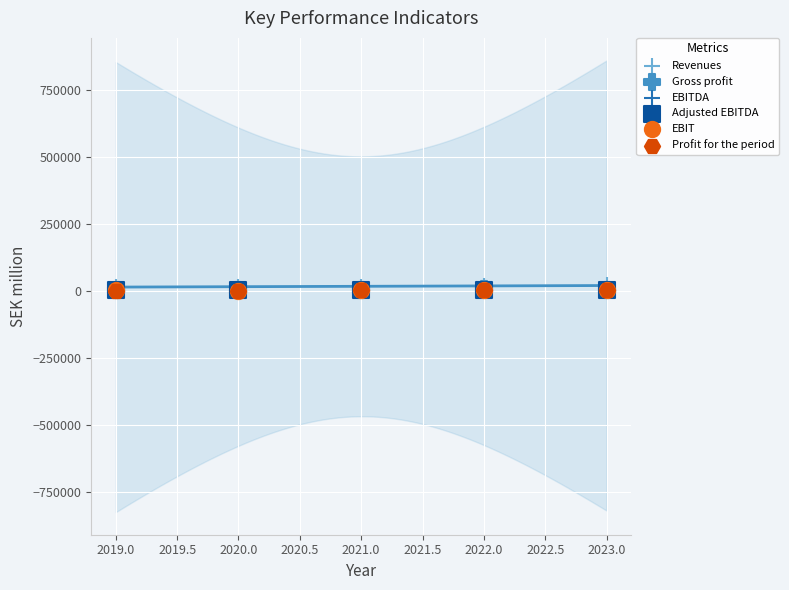

What are all the series names shown in the legend?

Revenues, Gross profit, EBITDA, Adjusted EBITDA, EBIT, Profit for the period